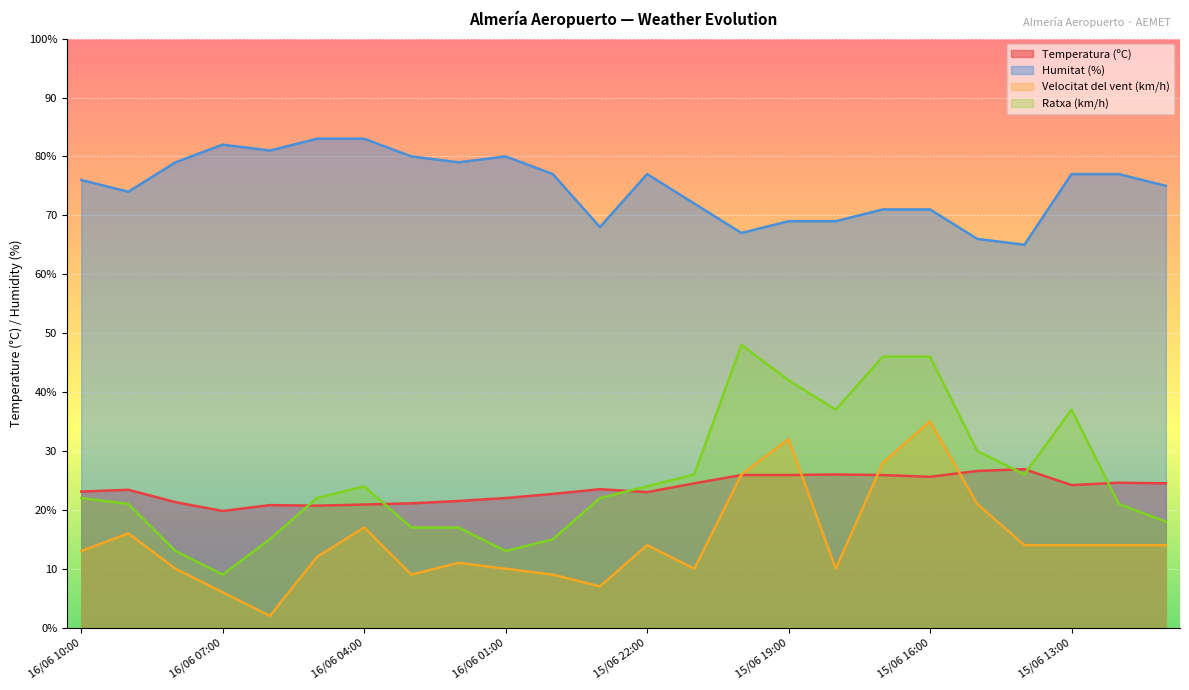

Reading right to left, what are all the values shown in this chart?

Temperatura (ºC): 24.5	24.6	24.2	26.9	26.6	25.6	25.9	26.0	25.9	25.9	24.5	23.0	23.5	22.7	22.0	21.5	21.1	20.9	20.7	20.8	19.8	21.3	23.4	23.1
Humitat (%): 75.0	77.0	77.0	65.0	66.0	71.0	71.0	69.0	69.0	67.0	72.0	77.0	68.0	77.0	80.0	79.0	80.0	83.0	83.0	81.0	82.0	79.0	74.0	76.0
Velocitat del vent (km/h): 14.0	14.0	14.0	14.0	21.0	35.0	28.0	10.0	32.0	26.0	10.0	14.0	7.0	9.0	10.0	11.0	9.0	17.0	12.0	2.0	6.0	10.0	16.0	13.0
Ratxa (km/h): 18.0	21.0	37.0	26.0	30.0	46.0	46.0	37.0	42.0	48.0	26.0	24.0	22.0	15.0	13.0	17.0	17.0	24.0	22.0	15.0	9.0	13.0	21.0	22.0